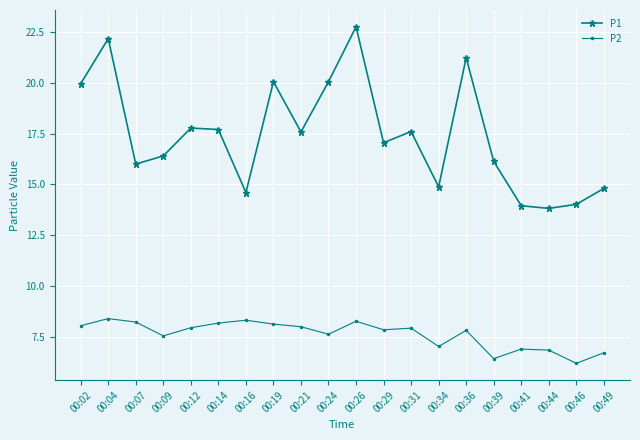

True or false: P2 and P1 intersect in this chart.

False